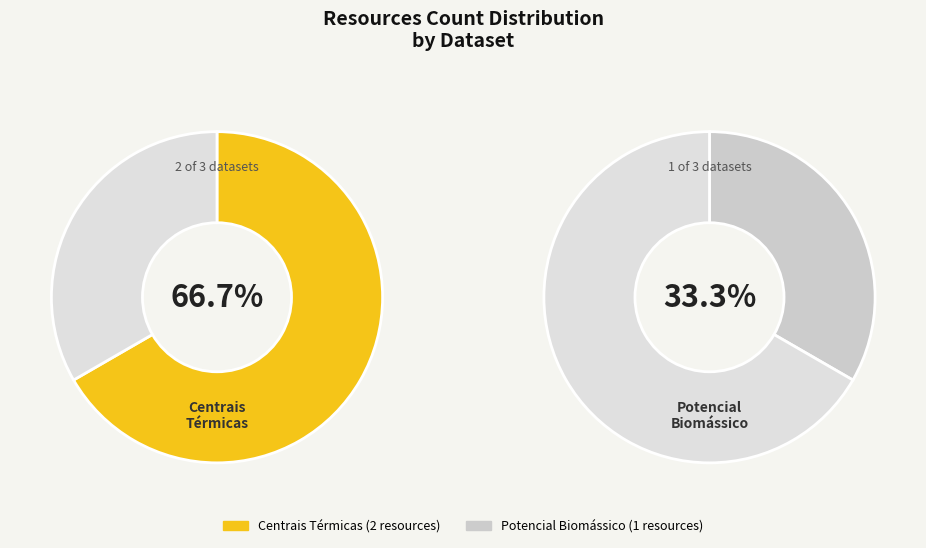

What is the change in value from Centrais Térmicas to Potencial Biomássico para Energia?

-1